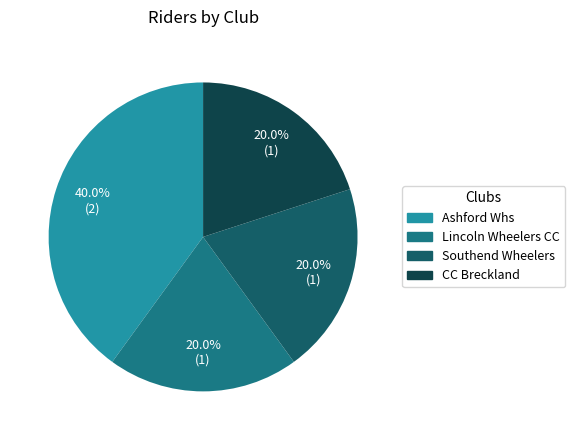

The Lincoln Wheelers CC slice represents 20% of the pie. True or false?

True